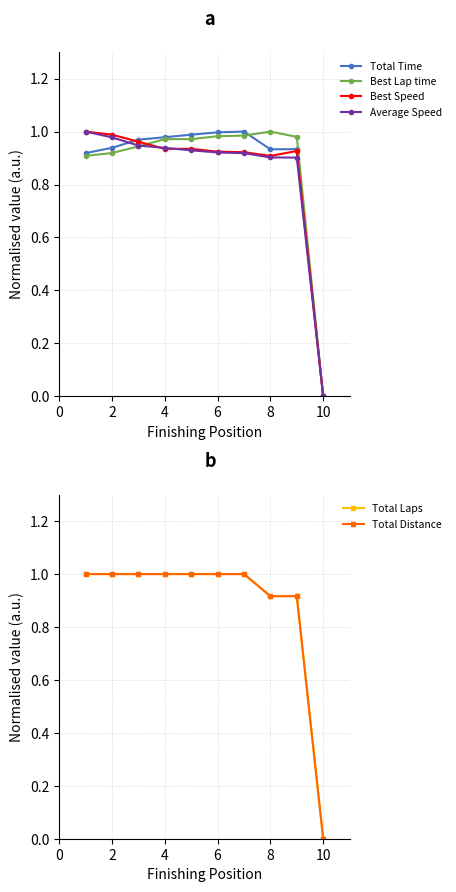

The Best Lap time series shows 0.6 at 2. True or false?

False